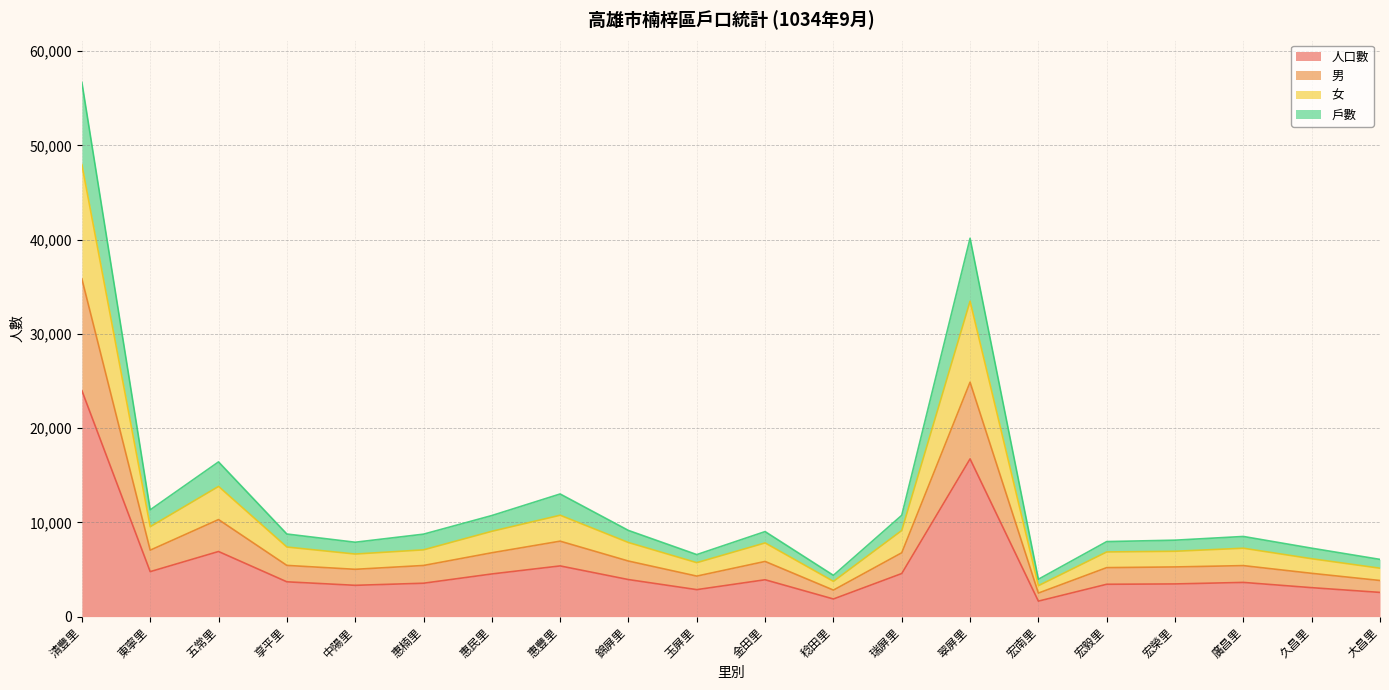

Where is 人口數 nearest to the value 12810?

翠屏里